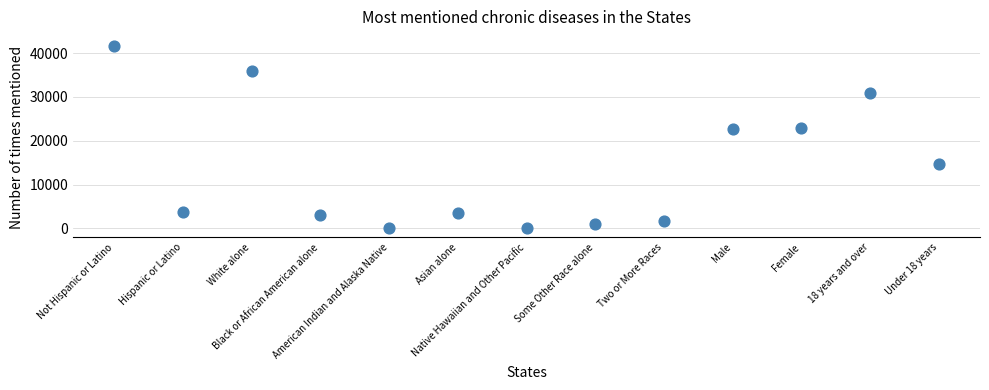

What is the range of Y values (max minus min)?

41595